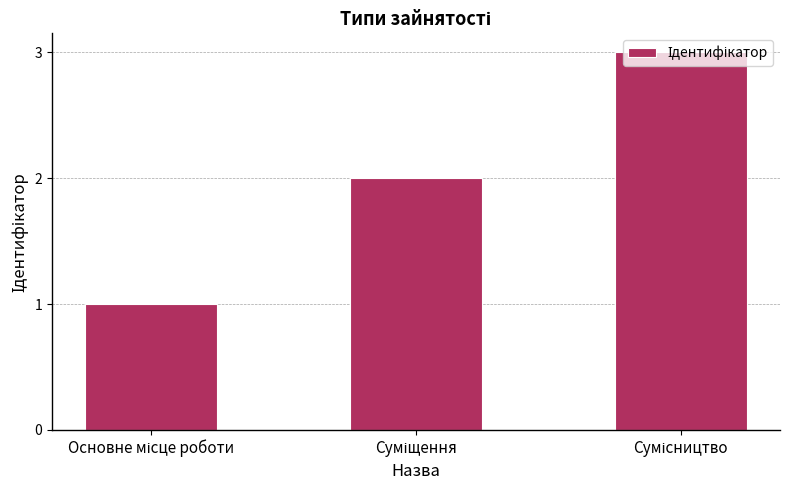

What is the greatest value displayed?

3